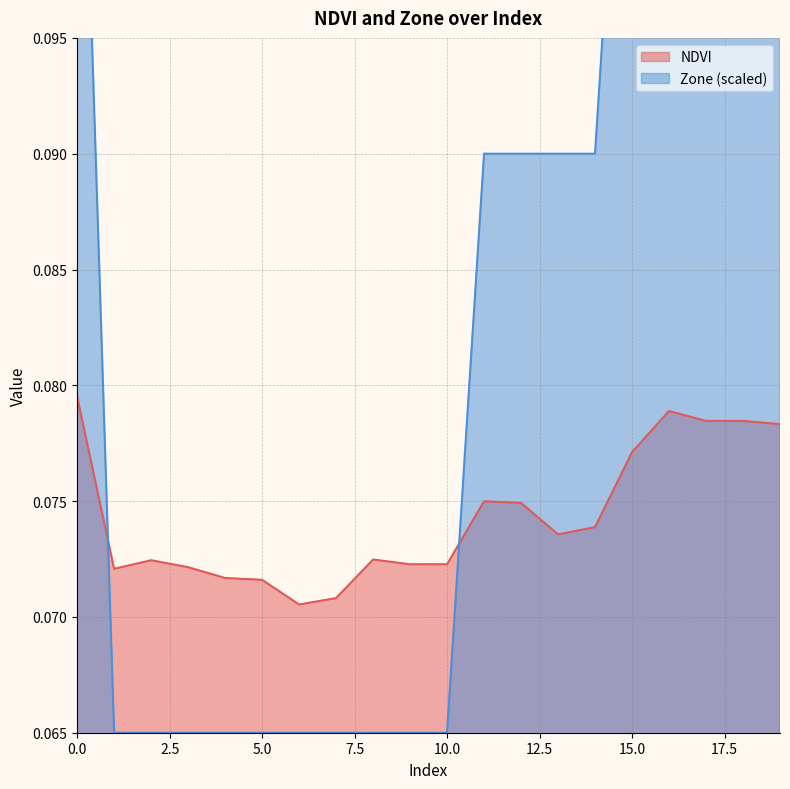

Which series has the largest range (max minus min)?

Zone